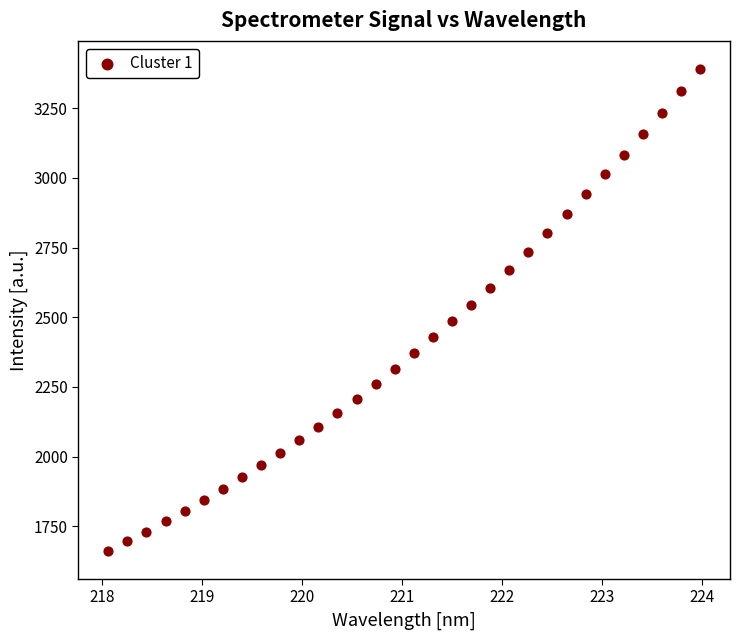

What is the range of Y values (max minus min)?

1728.8